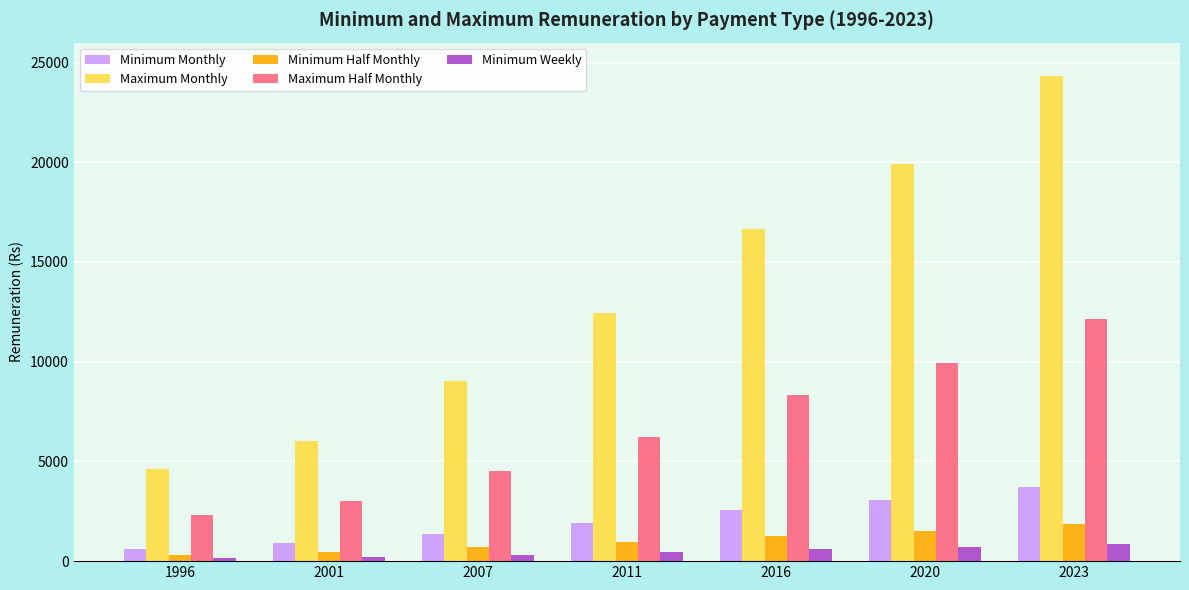

How many bars are there in total?

35